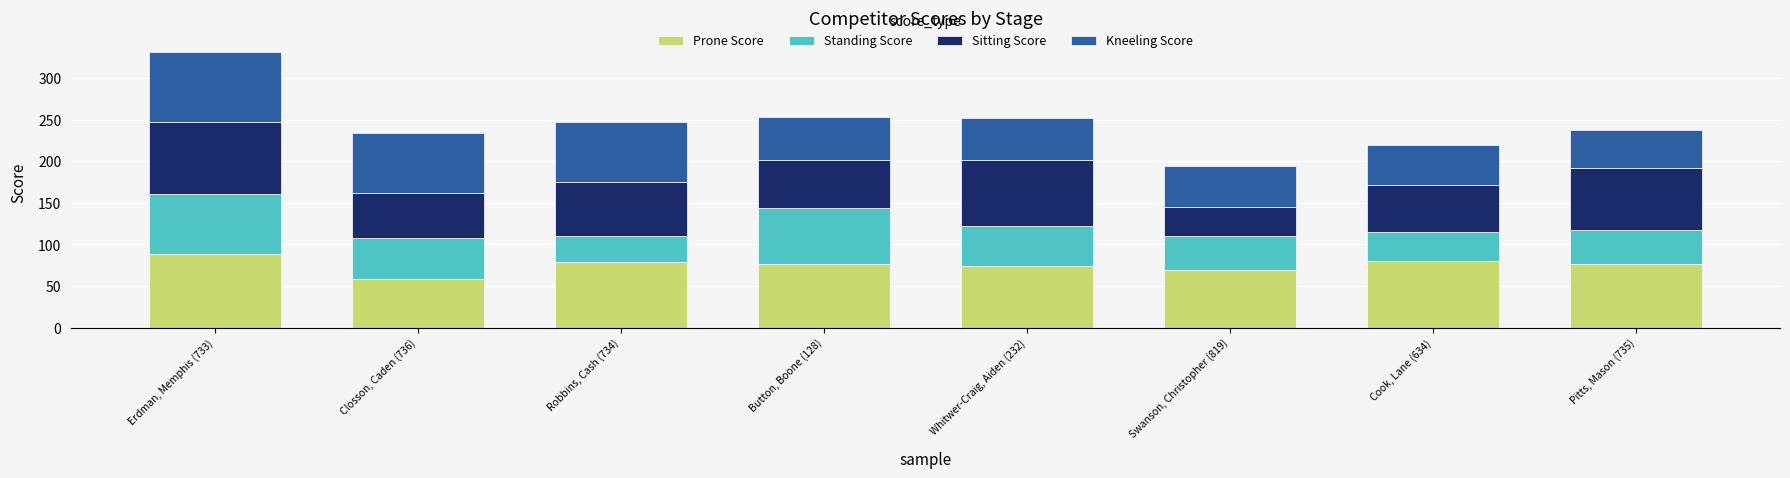

How many bars are there in total?

8